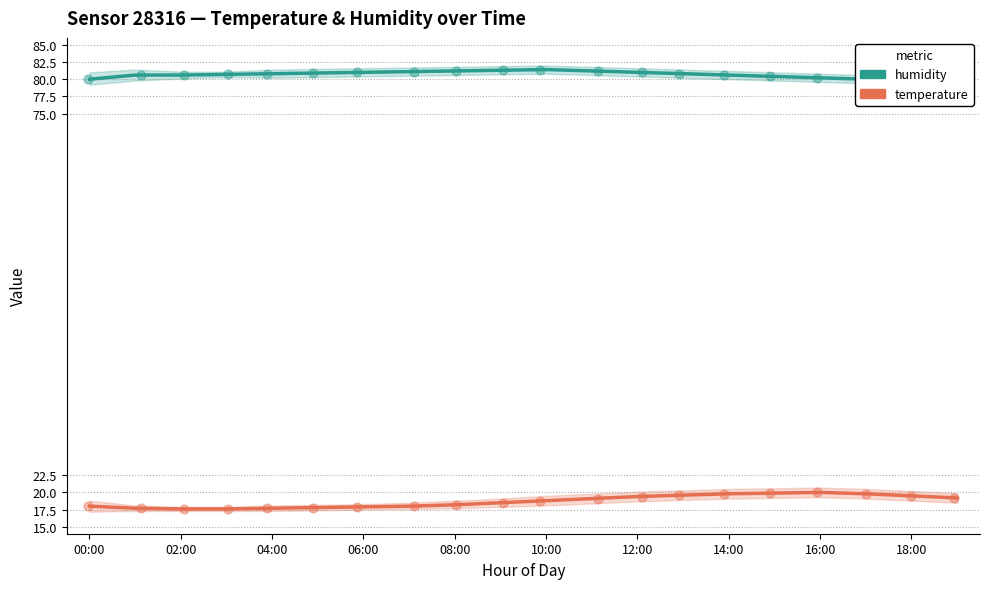

Is the value of humidity at 02:00 greater than the value of temperature at 10?

Yes